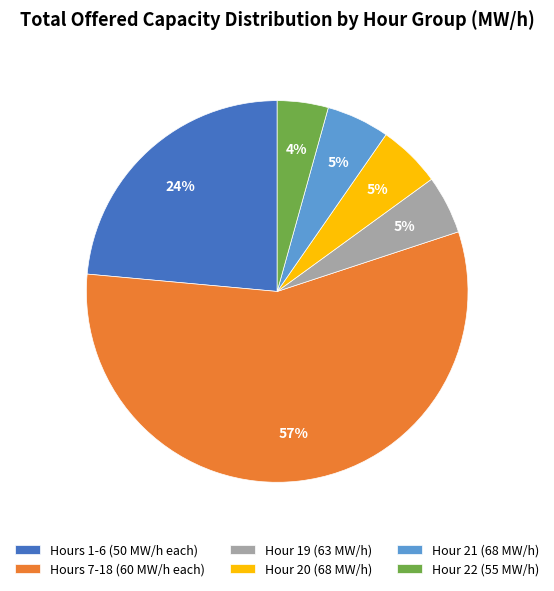

To the nearest percent, what is the average slice percentage?

17%